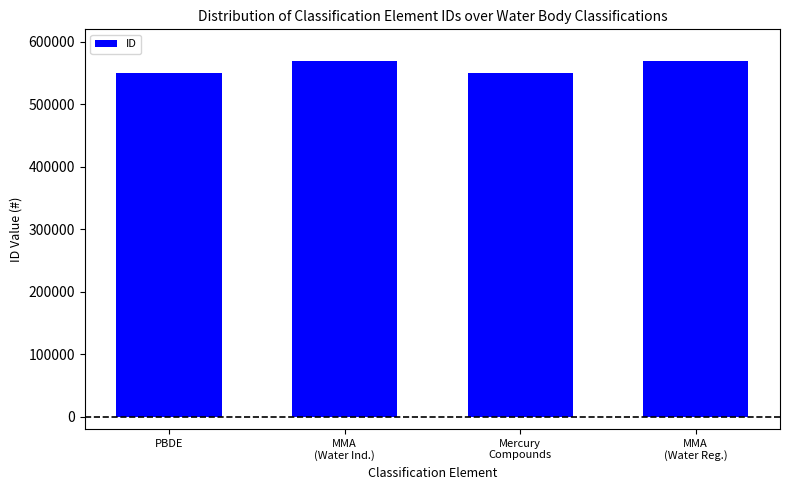

What is the value of the 1st bar from the left?

549748